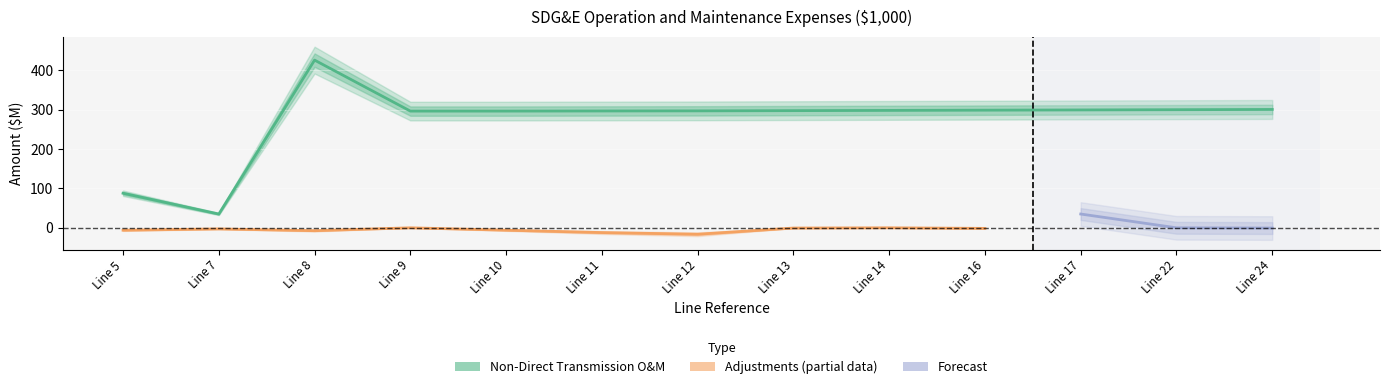

Reading right to left, extract all data points from this chart.

300.8	300.2	299.6	299.0	298.4	297.8	297.2	296.9	296.6	296.6	426.2	35.0	87.9